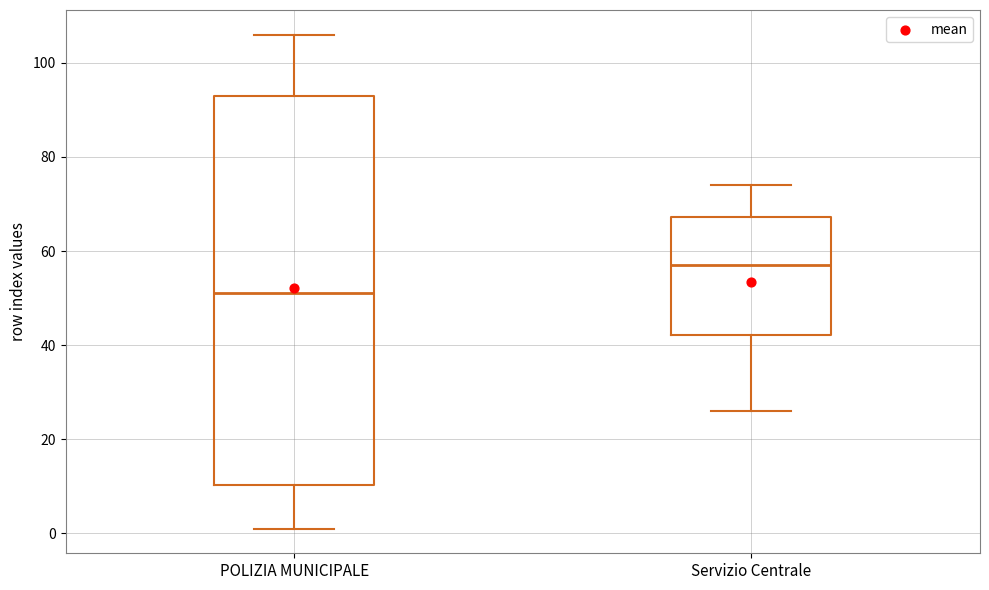

Reading left to right, transcribe this box plot: for each box, give where its median line is, the range the box spans, and where its two whiskers end, as read against the y-axis. The values are not printed on the chart, so give them approximately, as read against the axis.

POLIZIA MUNICIPALE: median 52, box 10 to 94, whiskers 2 to 106
Servizio Centrale: median 58, box 42 to 68, whiskers 26 to 74